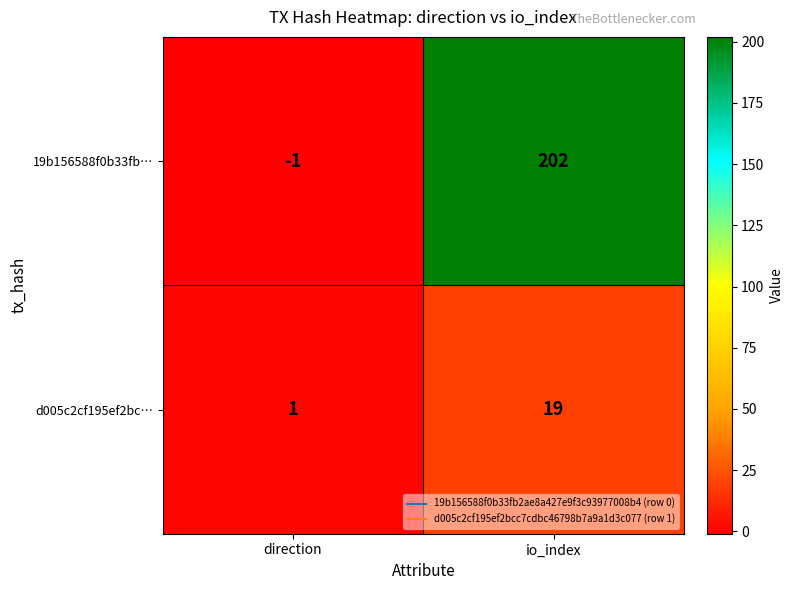

True or false: d005c2cf195ef2bc… has a value of 2 at direction.

False